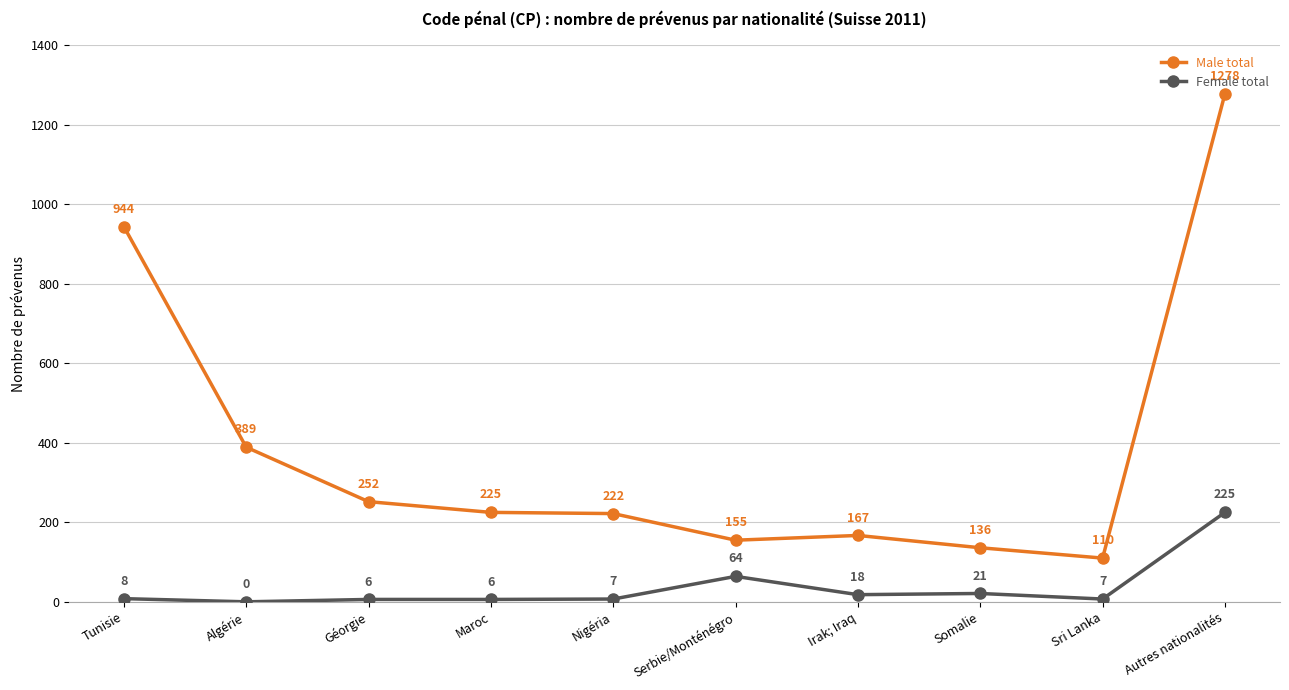

How many positive values does the Female total series have?

9